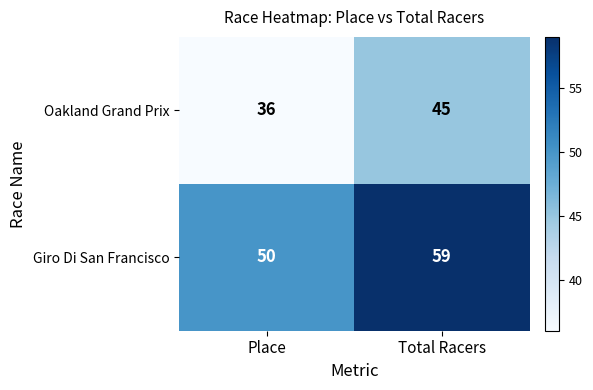

Which label corresponds to the smallest value in the chart?

Place